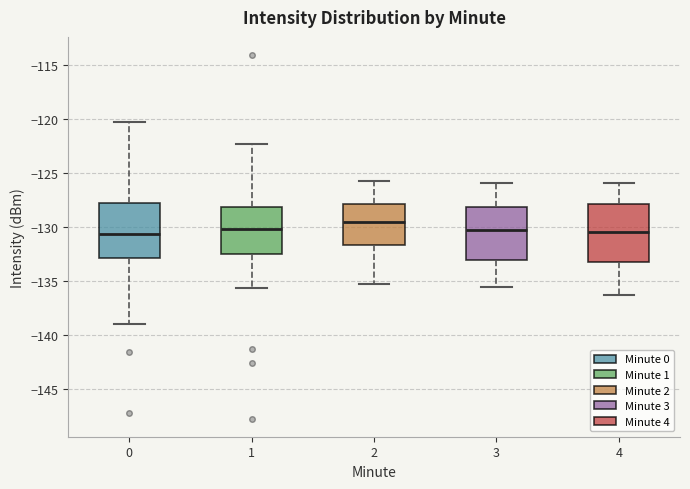

Where does the lower whisker of the box at x = 4 end on the y-axis? The values are not printed on the chart, so give them approximately, as read against the axis.

-136.5